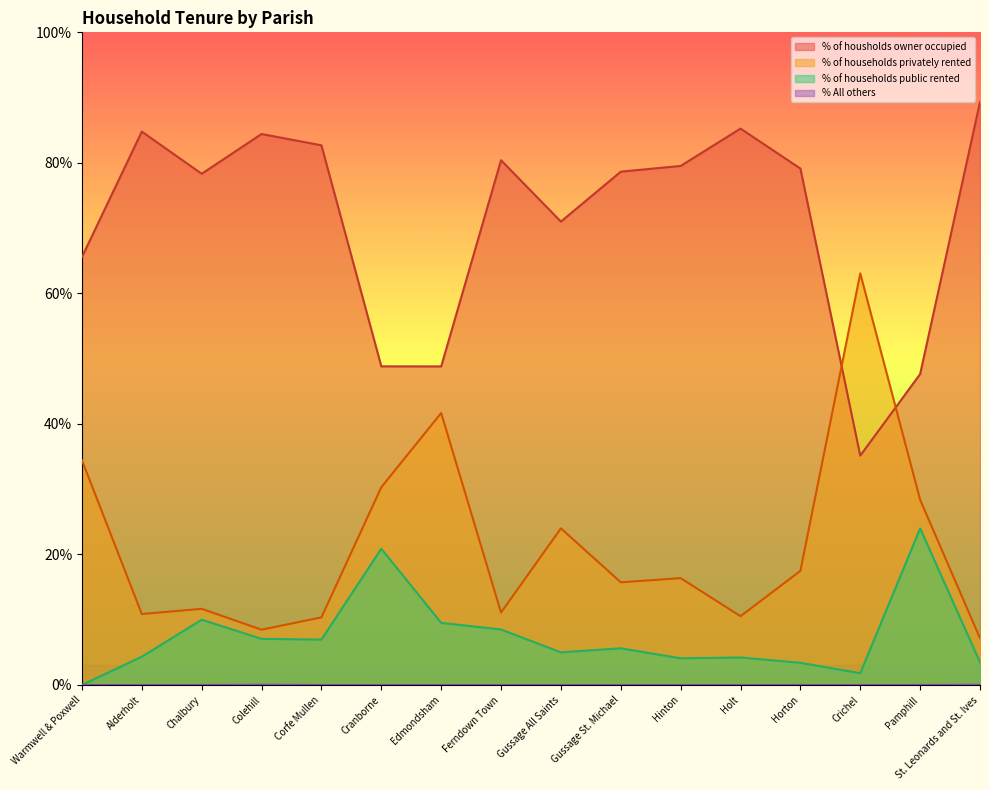

How many distinct data groups are displayed?

4